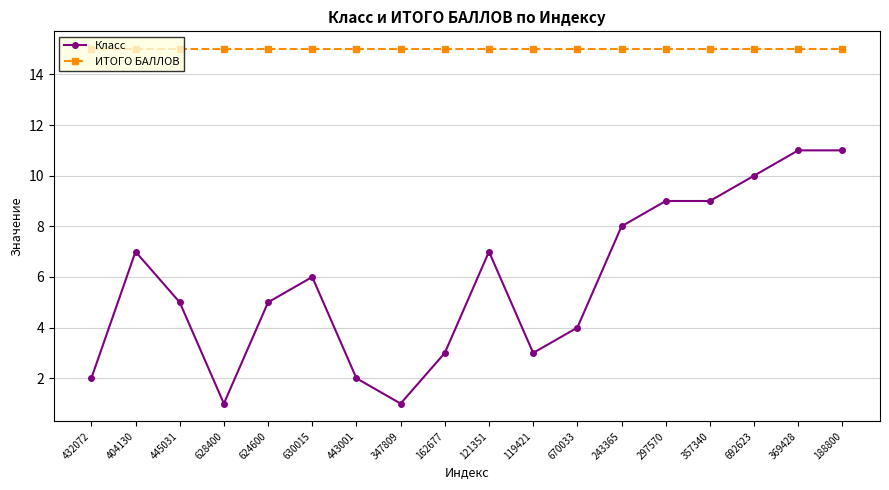

Reading left to right, list all the values displayed in this chart.

Класс: 2	7	5	1	5	6	2	1	3	7	3	4	8	9	9	10	11	11
ИТОГО БАЛЛОВ: 15	15	15	15	15	15	15	15	15	15	15	15	15	15	15	15	15	15